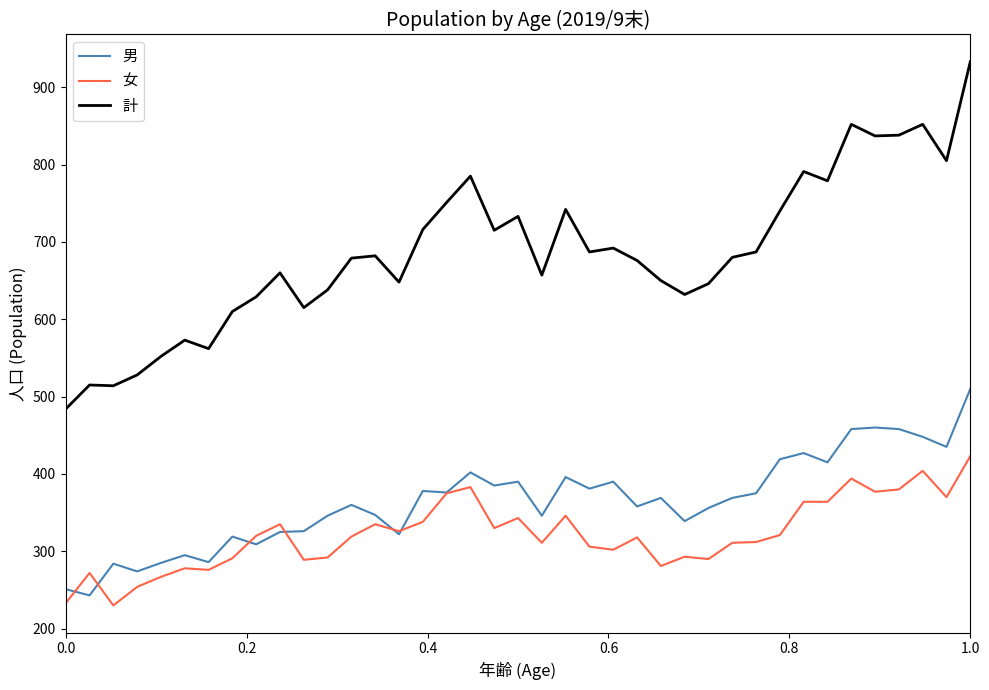

What is the smallest value displayed?

230